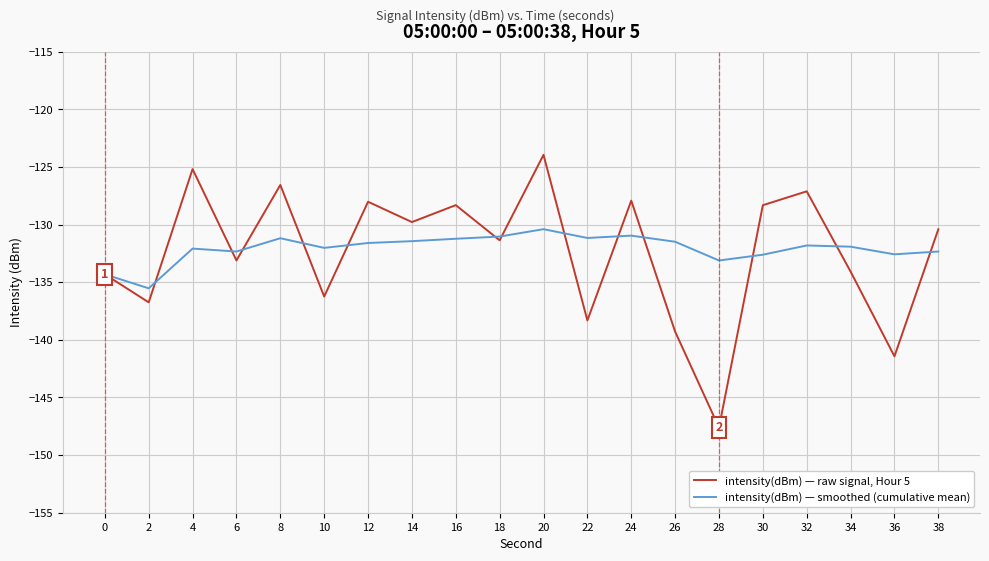

What is the sum of all intensity(dBm) — raw signal, Hour 5 values?

-2648.1